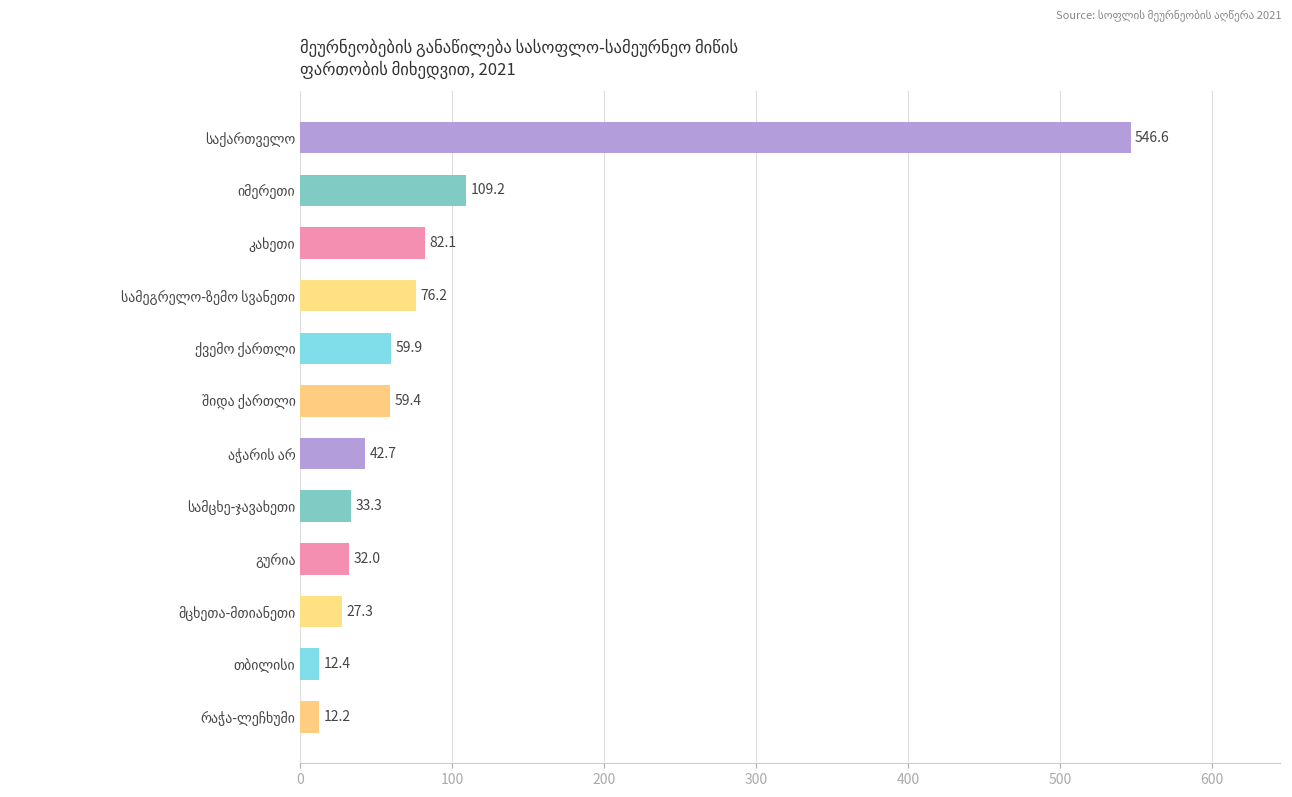

What is the difference between the maximum and minimum values?

534.4